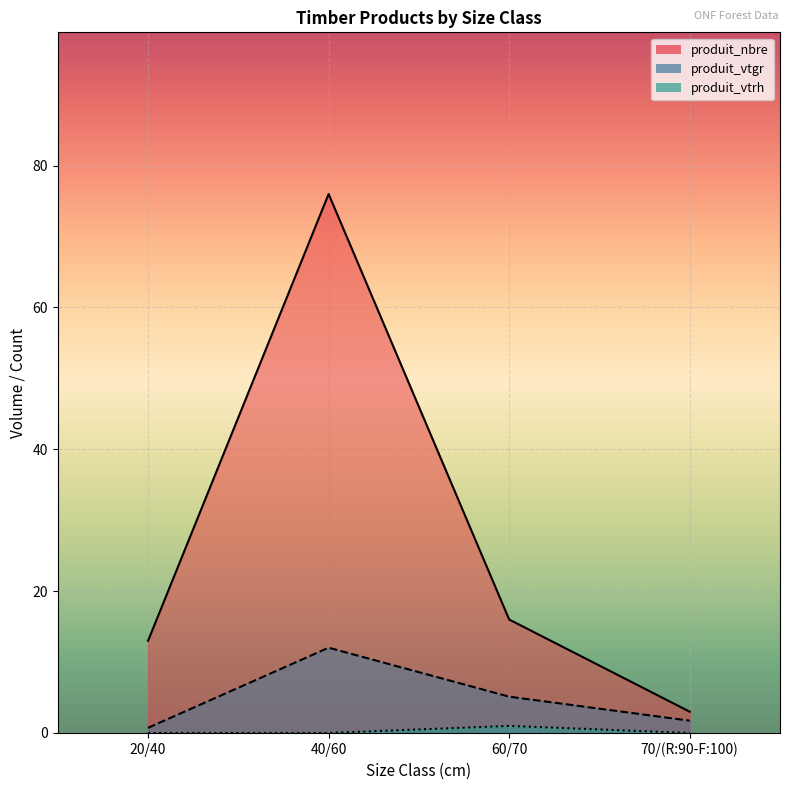

Rank the series at 70/(R:90-F:100) from highest to lowest value.

produit_nbre, produit_vtgr, produit_vtrh